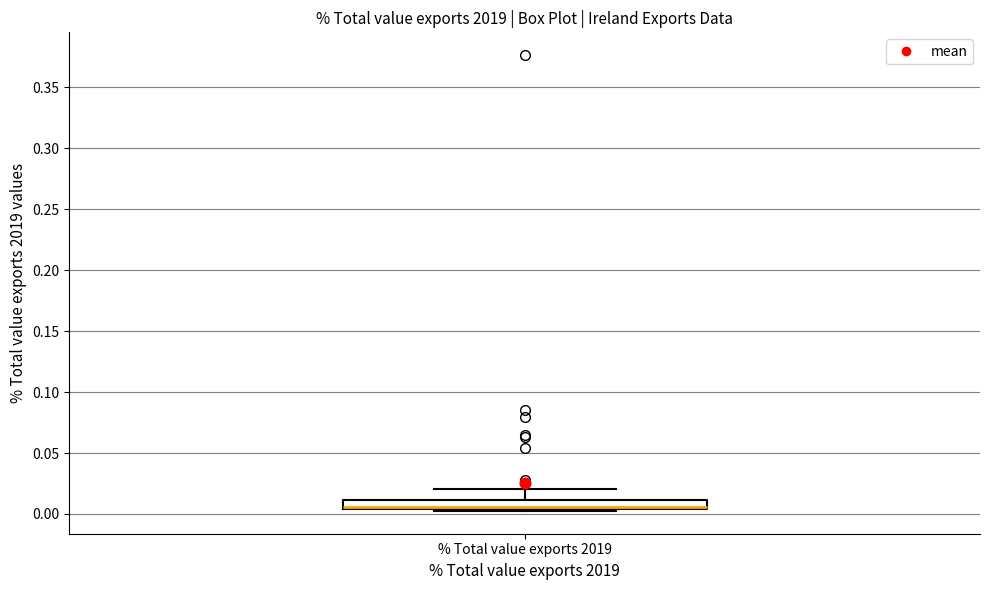

Where does the upper whisker of the box for % Total value exports 2019 end on the y-axis? The values are not printed on the chart, so give them approximately, as read against the axis.

0.020